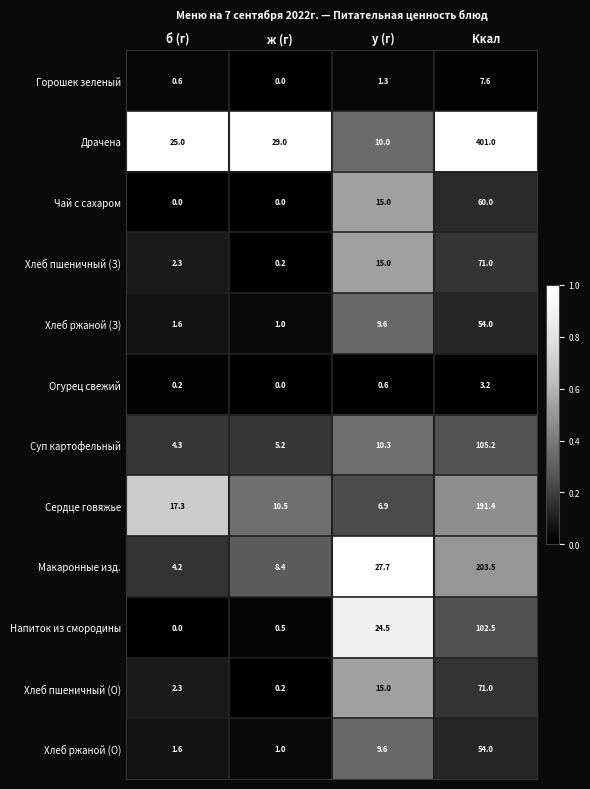

What is the maximum value shown in the chart?

401.0